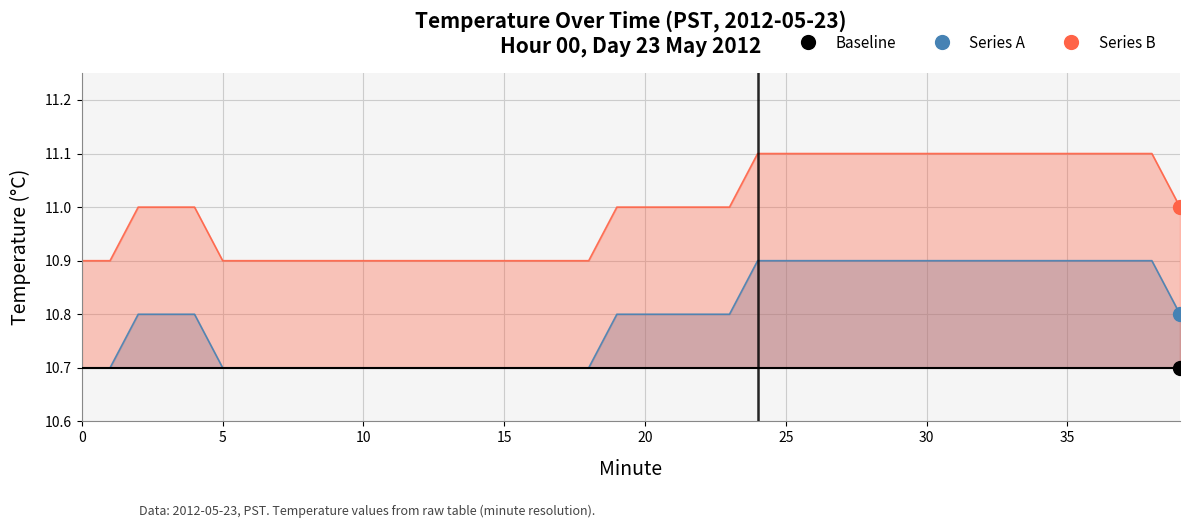

How many Hour 00 (Series B) line values are between 10 and 11?

25